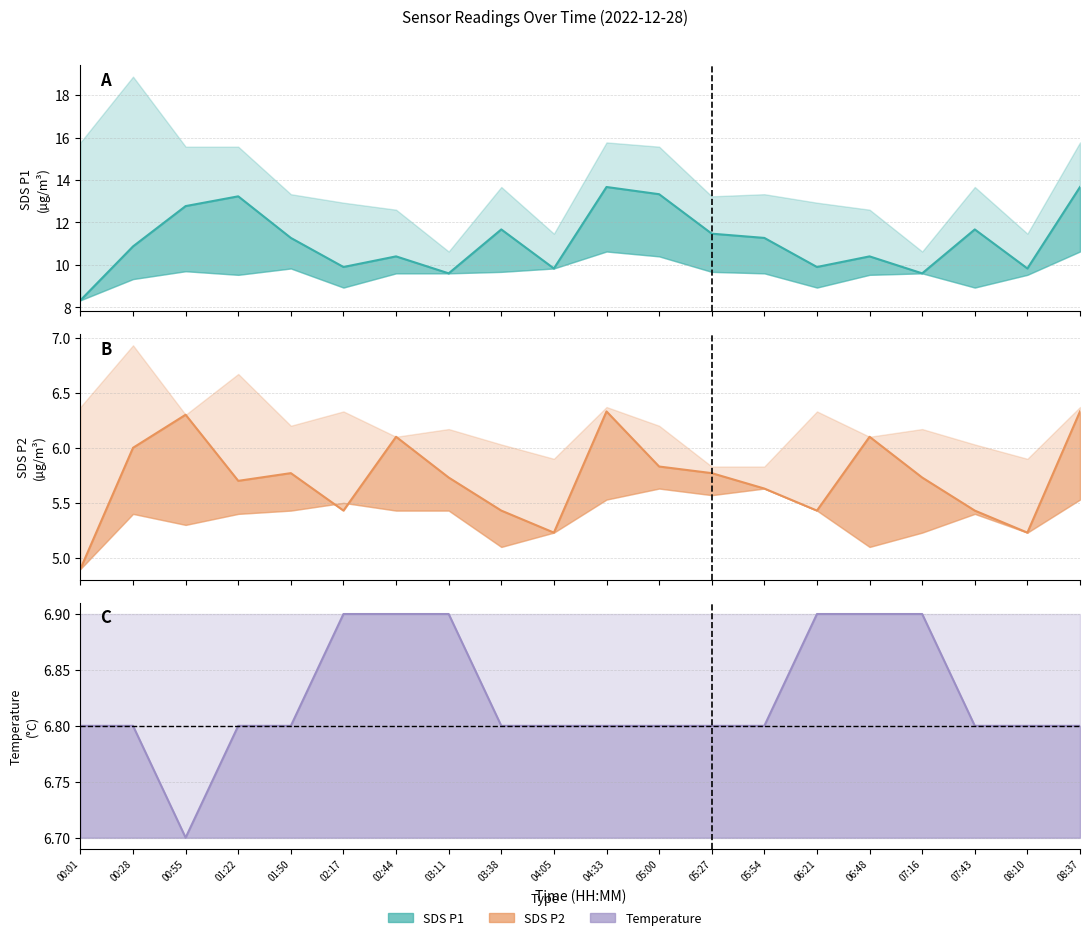

Rank the categories by Temp value from lowest to highest.

00:55, 00:01, 00:28, 01:22, 01:50, 03:38, 04:05, 04:33, 05:00, 05:27, 05:54, 07:43, 08:10, 08:37, 02:17, 02:44, 03:11, 06:21, 06:48, 07:16